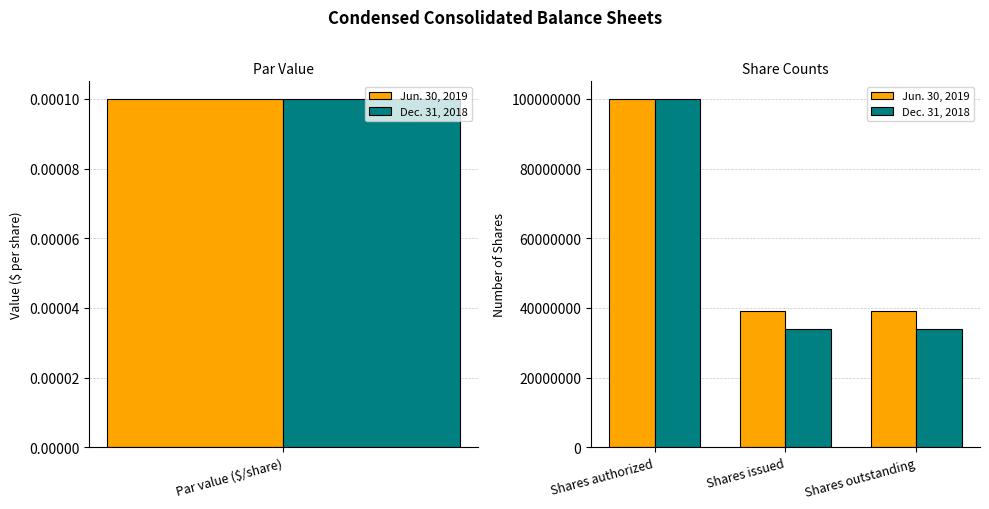

How many data points in Dec. 31, 2018 are above 33948254?

1